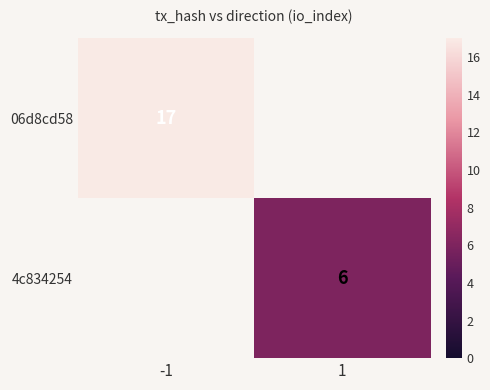

What is the maximum value shown in the chart?

17.0